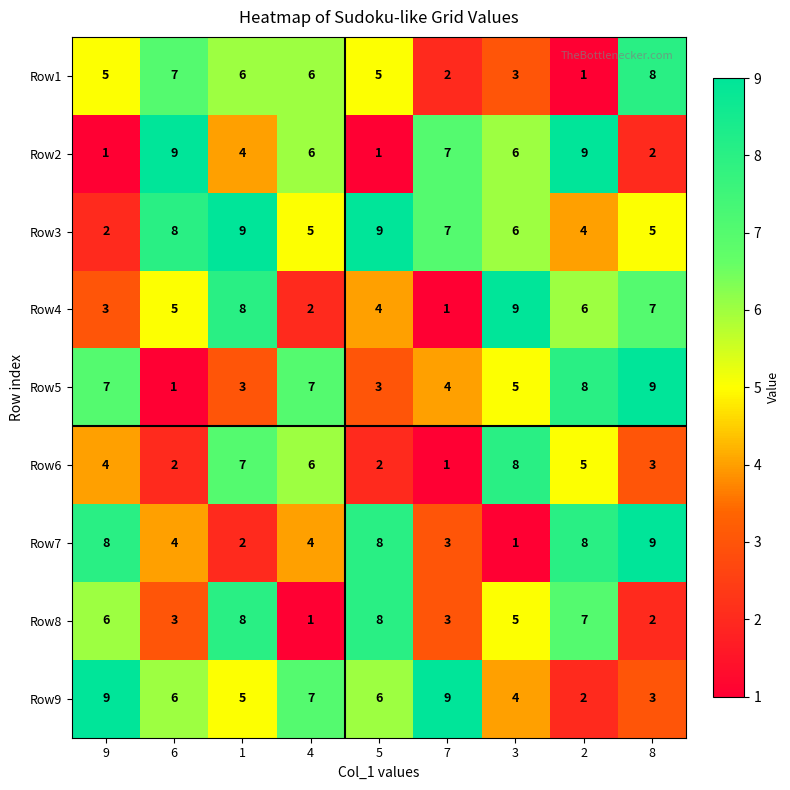

Count the Row9 values in the range 4 to 7.

5